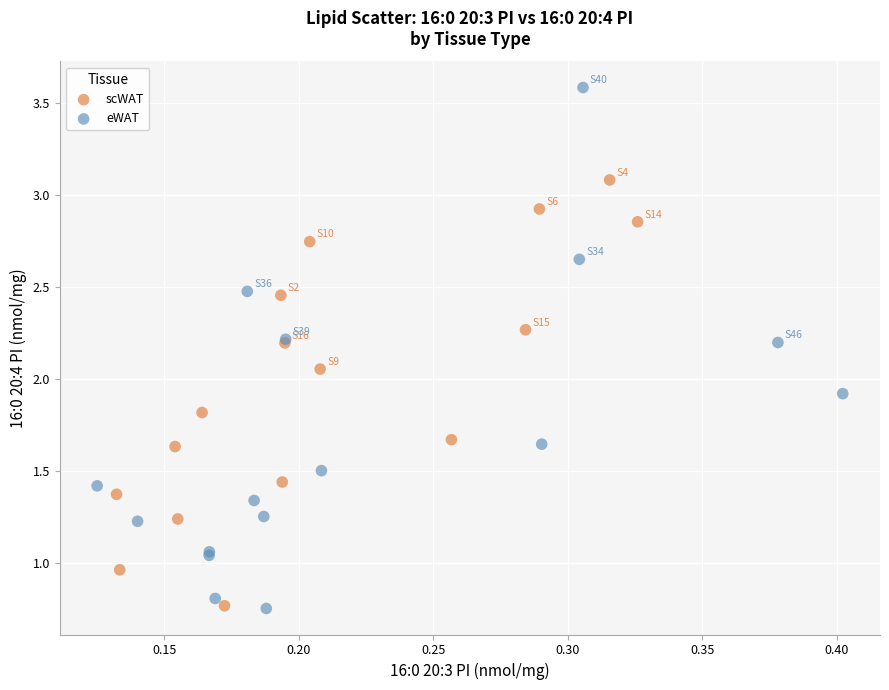

Which series contains the highest Y value?

eWAT